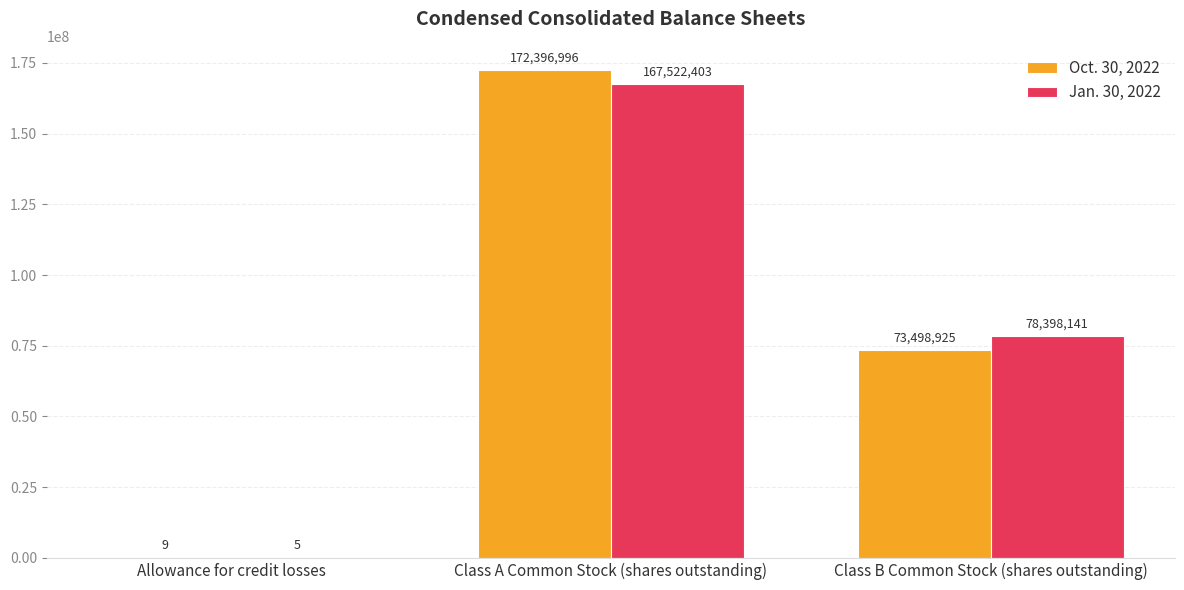

The Jan. 30, 2022 series shows 131145962 at Class B Common Stock (shares outstanding). True or false?

False